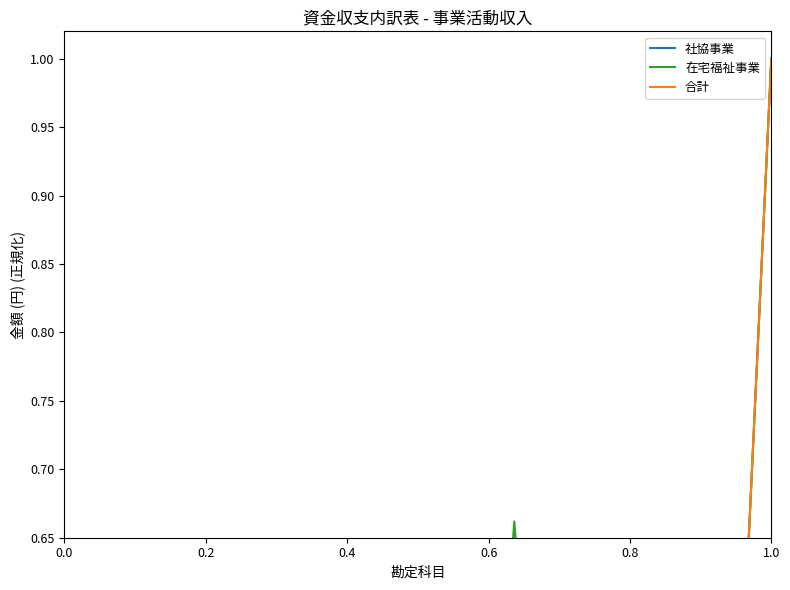

At which label does 合計 reach its peak?

1.0